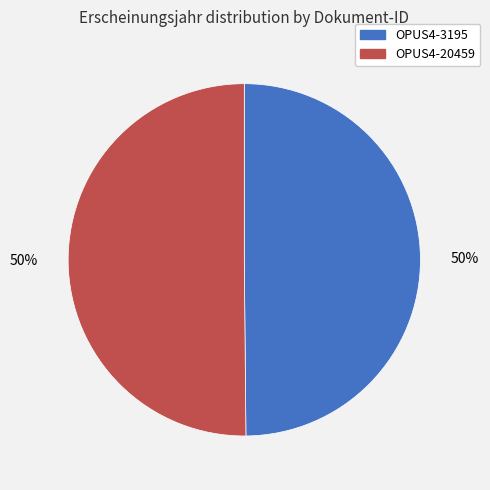

Approximately how many times larger is the value at OPUS4-20459 compared to OPUS4-3195?

1.0